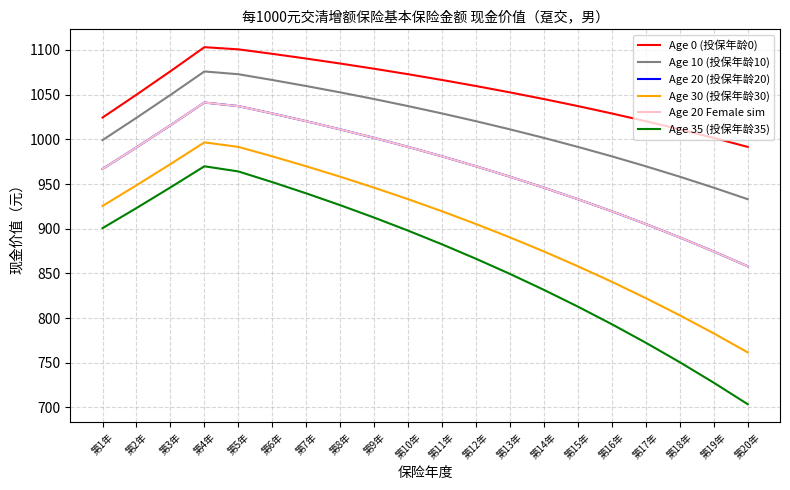

What is the difference between the Age 20 Female sim values at 第19年 and 第8年?

136.6